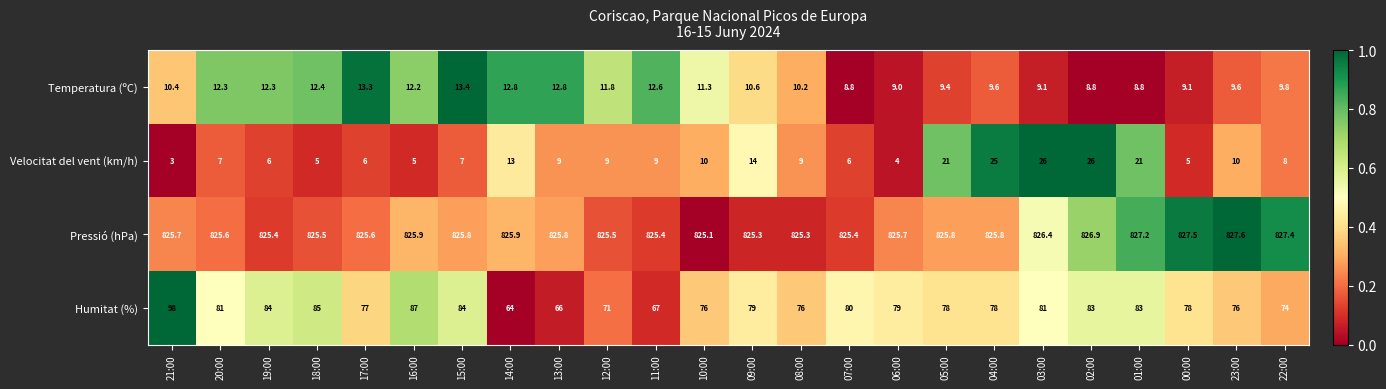

How many distinct data groups are displayed?

4